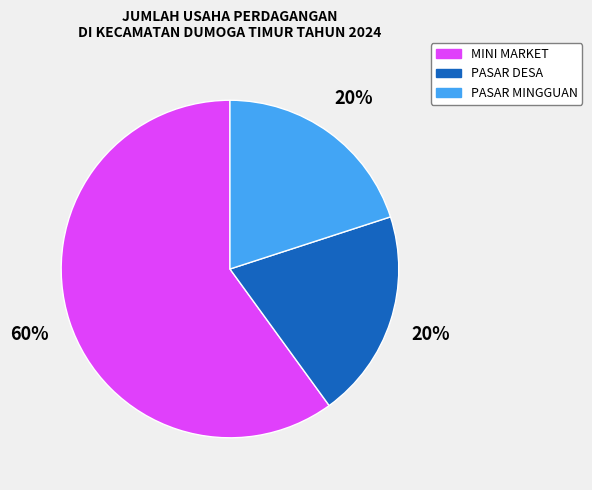

How many slices are in this pie chart?

3